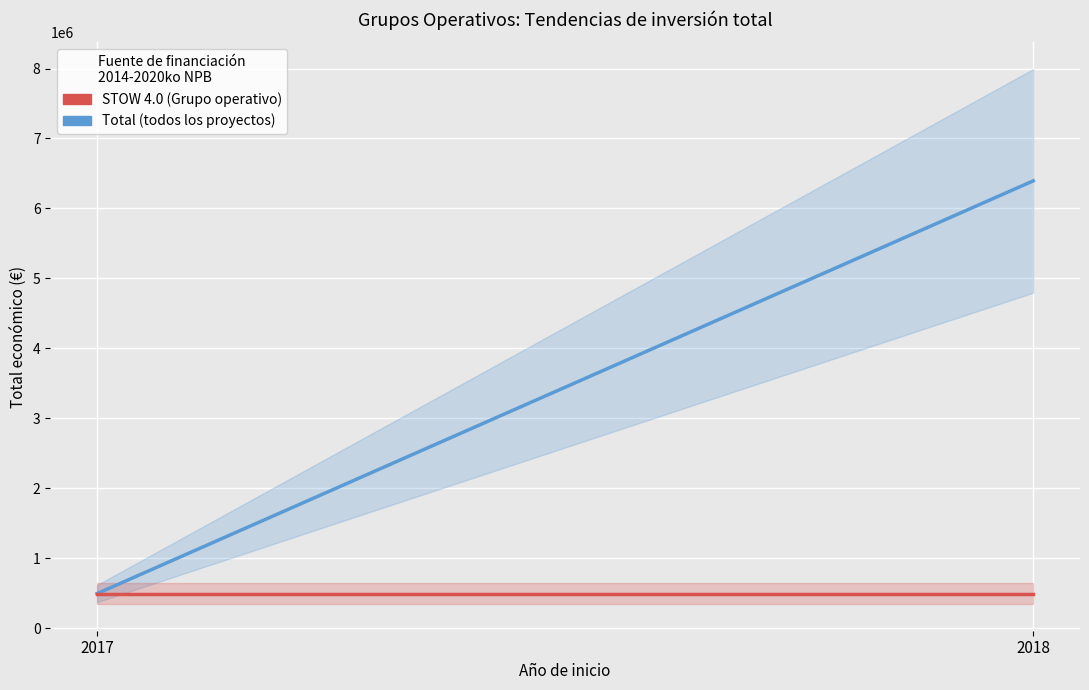

Rank the categories by STOW 4.0 (Grupo operativo) value from highest to lowest.

2017, 2018